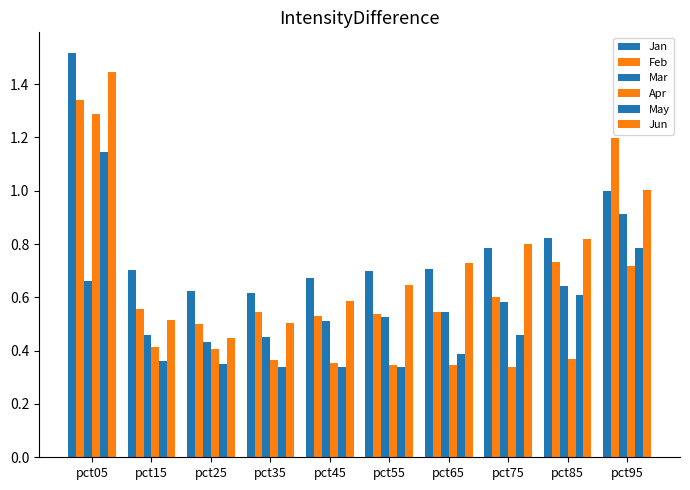

Which has a higher value, pct95 or pct45?

pct95